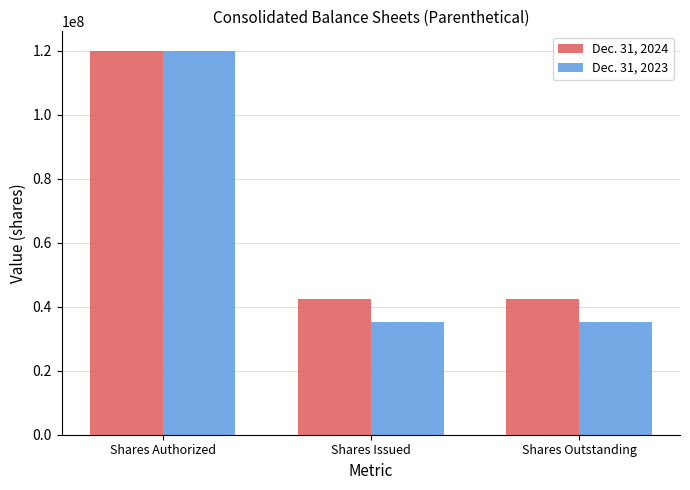

What is the label of the 2nd bar from the left?

Shares Issued